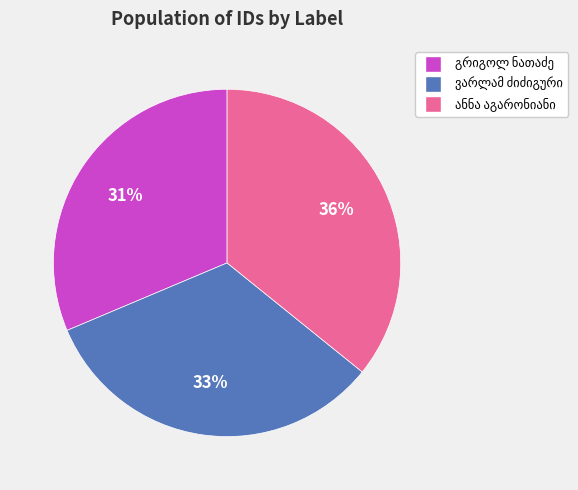

Is there a majority slice in this chart?

No